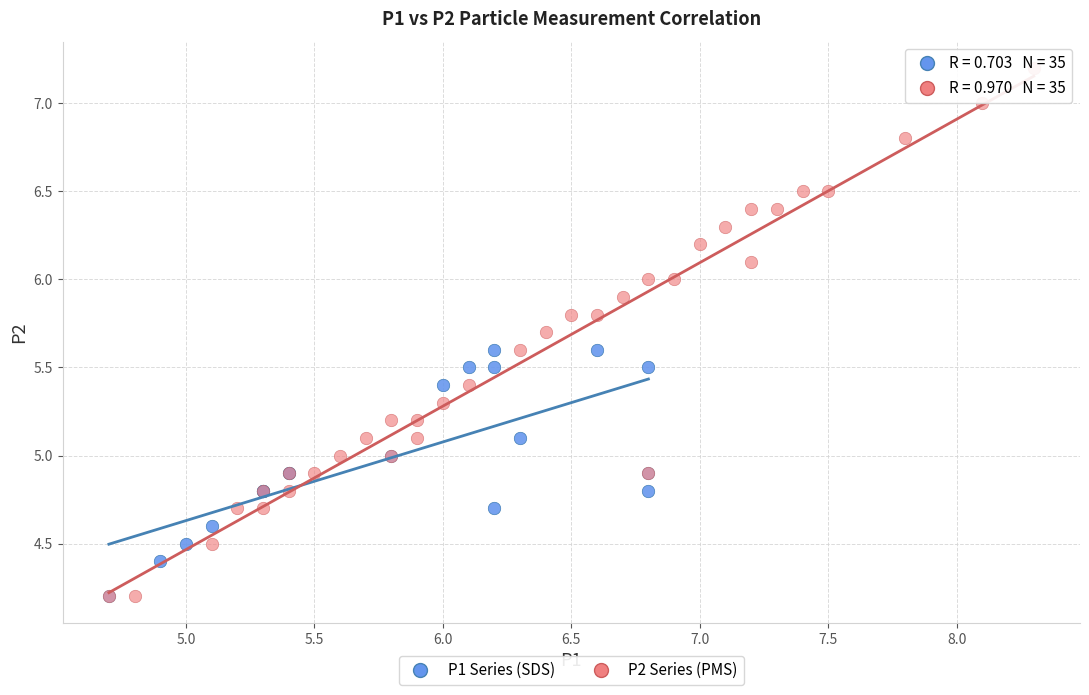

Which series has the largest Y range (max minus min)?

P2 Series (PMS)